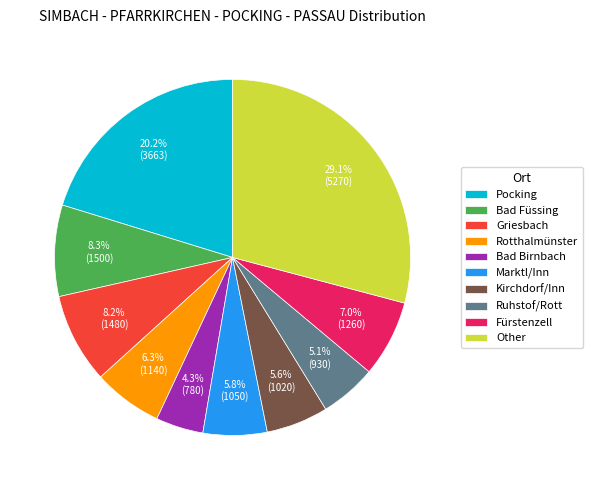

Is it true that Griesbach is 8% of the pie?

True